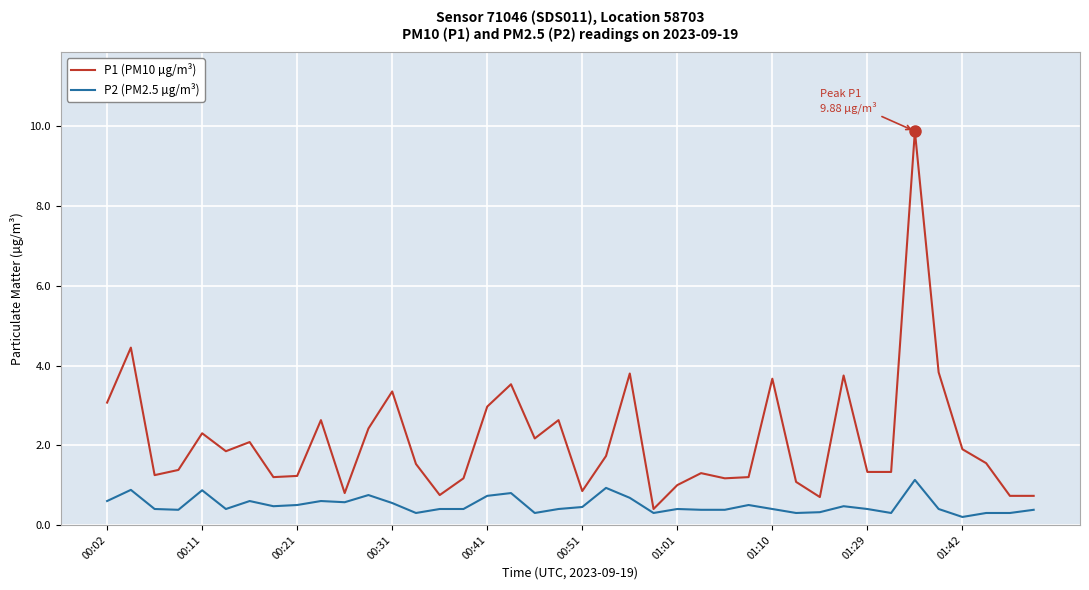

Which series has the widest spread of values?

P1 (PM10 µg/m³)